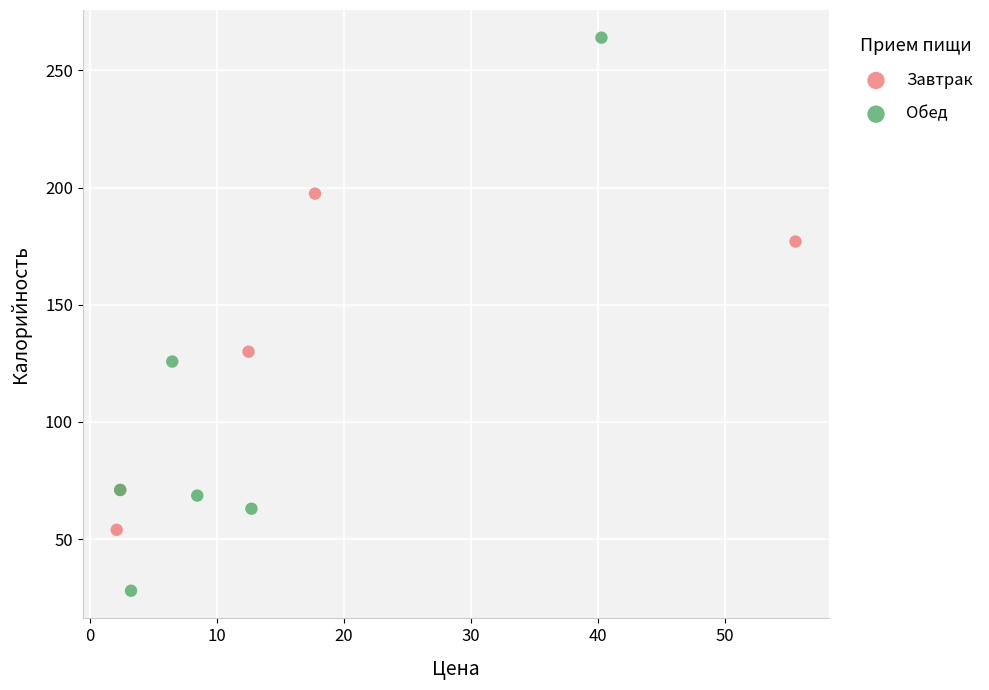

Which series has the widest spread of Y values?

Обед